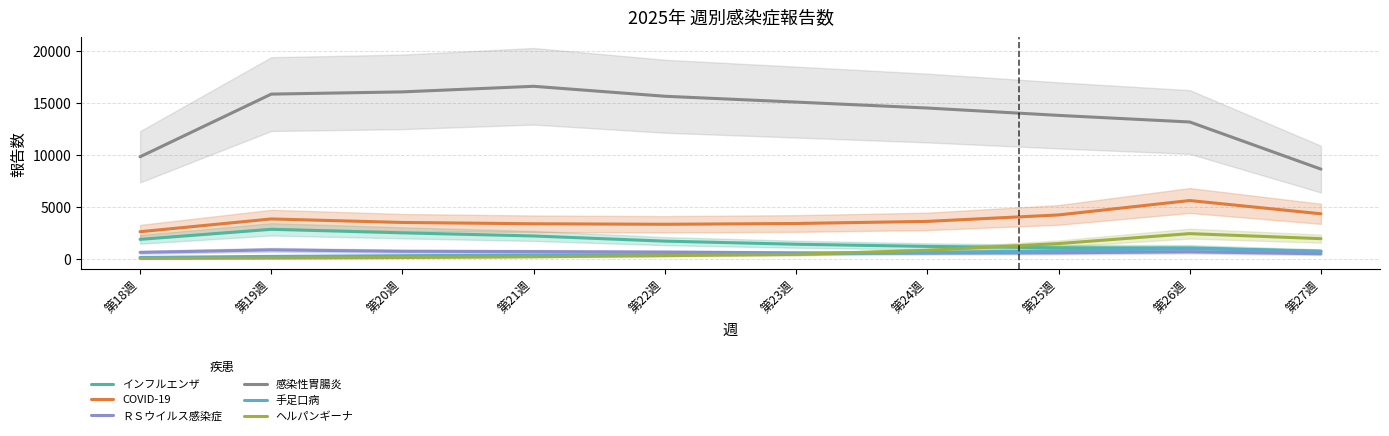

What is the average value of the ヘルパンギーナ series?

787.7